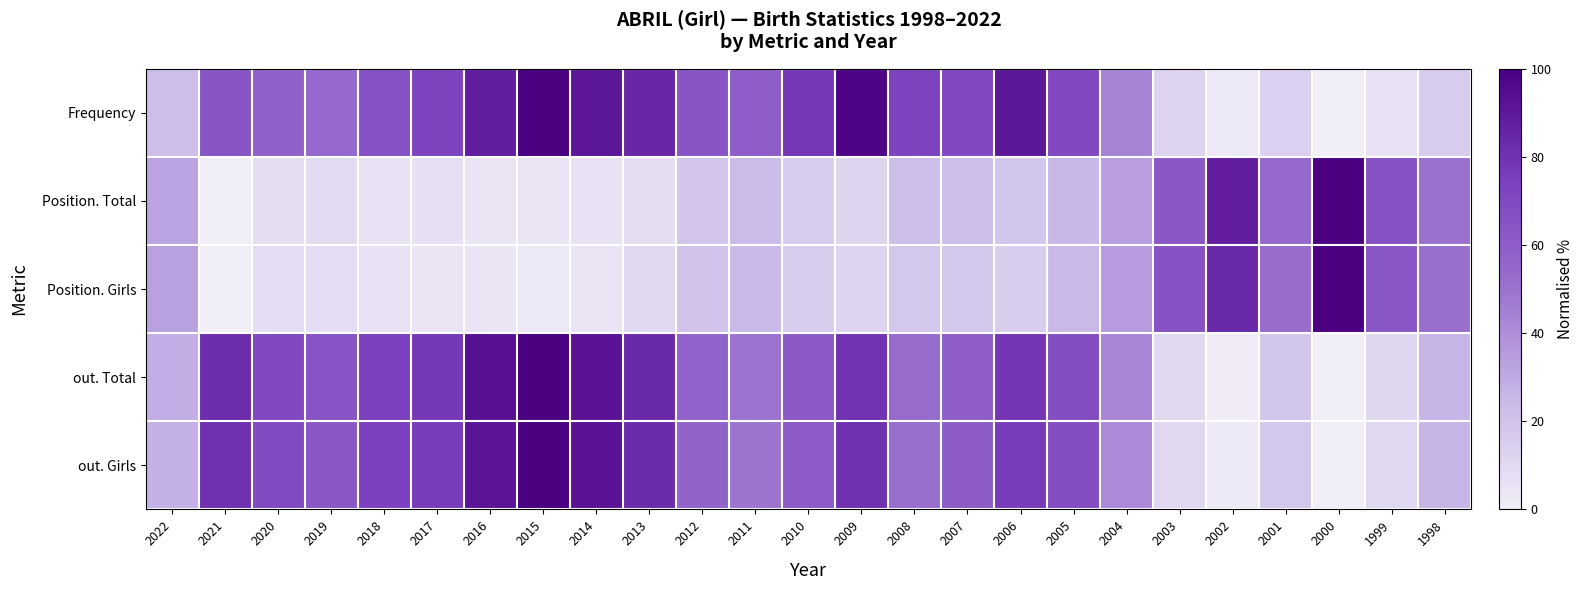

Reading left to right, transcribe all the data shown in this chart.

Frequency: 2022=22.0	2021=64.0	2020=58.0	2019=54.0	2018=66.0	2017=72.0	2016=88.0	2015=100.0	2014=90.0	2013=84.0	2012=64.0	2011=60.0	2010=78.0	2009=98.0	2008=72.0	2007=70.0	2006=90.0	2005=70.0	2004=44.0	2003=12.0	2002=2.0	2001=14.0	2000=0.0	1999=6.0	1998=16.0
Position. Total: 2022=32.6	2021=0.0	2020=8.1	2019=8.9	2018=5.9	2017=6.7	2016=4.4	2015=4.4	2014=5.2	2013=8.1	2012=19.3	2011=23.7	2010=15.6	2009=11.9	2008=22.2	2007=22.2	2006=18.5	2005=25.2	2004=34.1	2003=63.0	2002=88.1	2001=54.1	2000=100.0	1999=65.9	1998=50.4
Position. Girls: 2022=33.3	2021=0.0	2020=7.6	2019=7.6	2018=6.1	2017=4.5	2016=4.5	2015=3.0	2014=4.5	2013=10.6	2012=19.7	2011=24.2	2010=15.2	2009=12.1	2008=18.2	2007=18.2	2006=15.2	2005=24.2	2004=34.8	2003=65.2	2002=83.3	2001=53.0	2000=100.0	1999=63.6	1998=51.5
out. Total: 2022=28.7	2021=81.9	2020=70.2	2019=64.3	2018=74.3	2017=77.4	2016=93.2	2015=100.0	2014=92.0	2013=83.5	2012=57.2	2011=49.8	2010=62.1	2009=79.4	2008=53.3	2007=59.8	2006=78.2	2005=67.7	2004=42.2	2003=10.0	2002=1.2	2001=18.5	2000=0.0	1999=11.0	1998=26.1
out. Girls: 2022=27.9	2021=80.2	2020=69.2	2019=63.0	2018=73.5	2017=75.8	2016=91.8	2015=100.0	2014=92.2	2013=82.5	2012=56.5	2011=48.9	2010=61.0	2009=80.2	2008=51.8	2007=60.7	2006=76.0	2005=67.9	2004=41.0	2003=10.3	2002=2.0	2001=18.1	2000=0.0	1999=10.7	1998=25.9